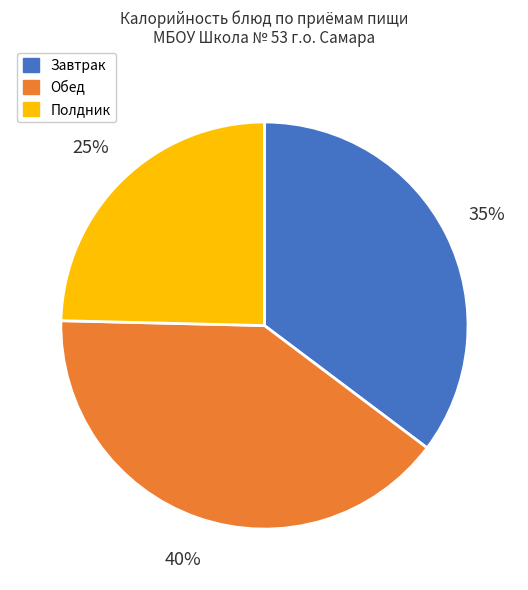

Does any single category account for the majority?

No